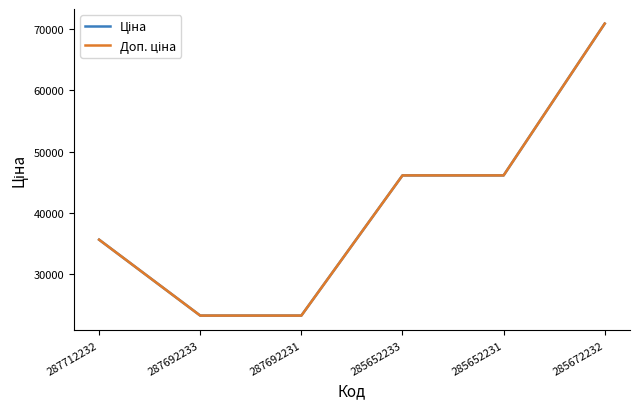

True or false: Ціна and Доп. ціна intersect in this chart.

False